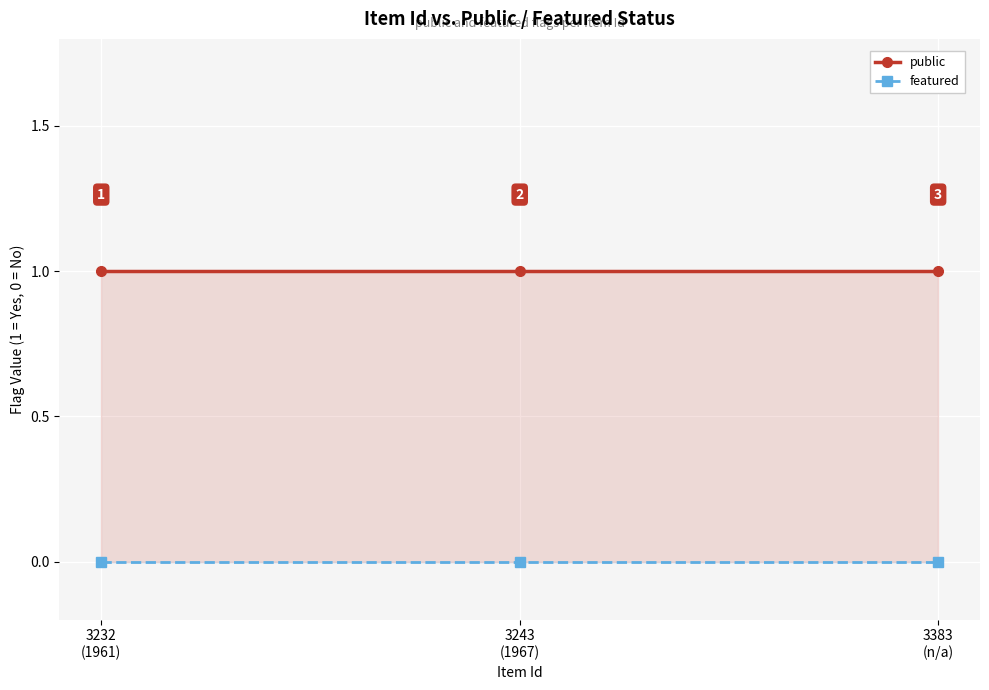

The public series shows 2 at 3232
(1961). True or false?

False